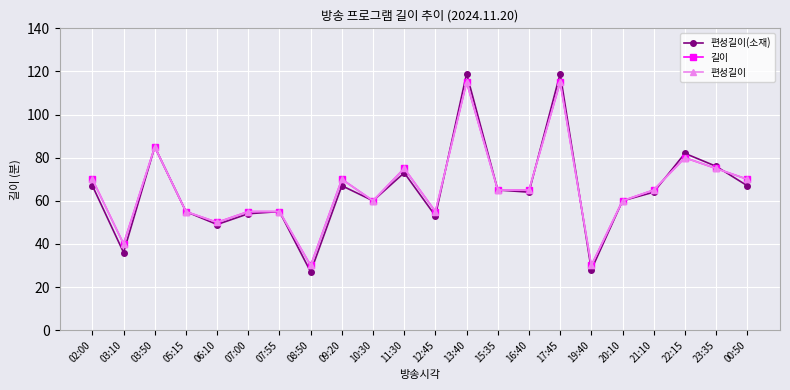

True or false: 편성길이 and 길이 intersect in this chart.

False